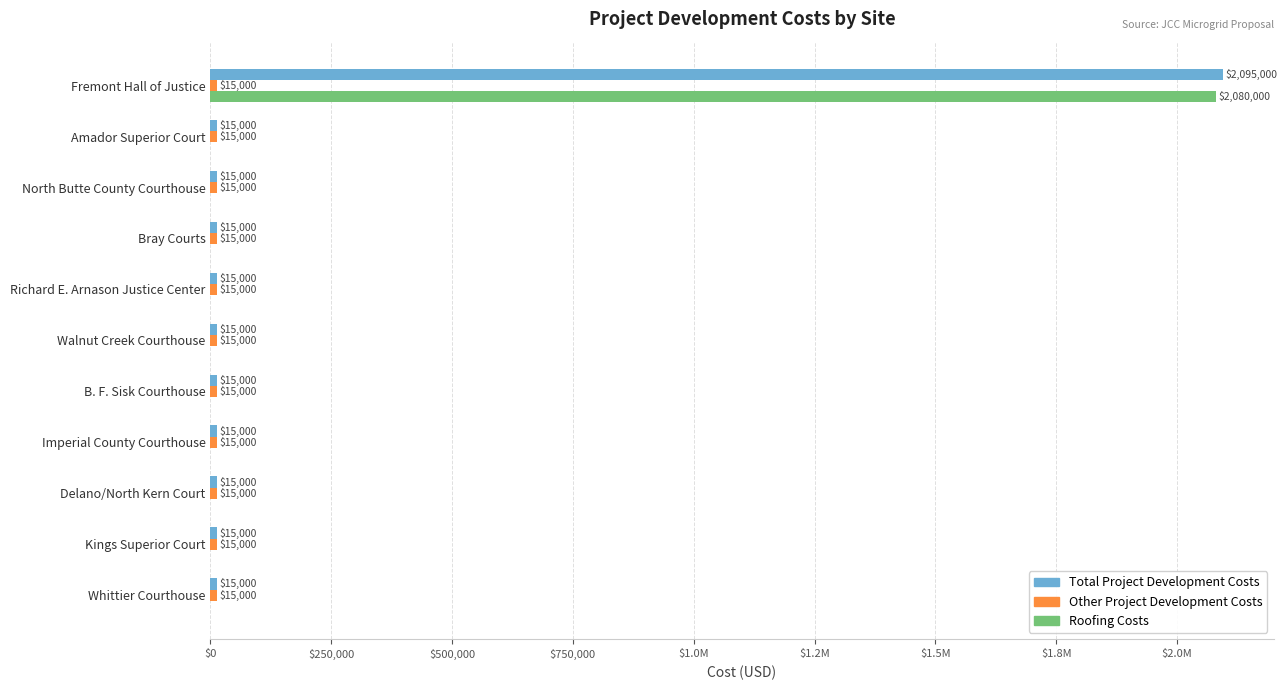

What is the greatest value displayed?

2095000.0